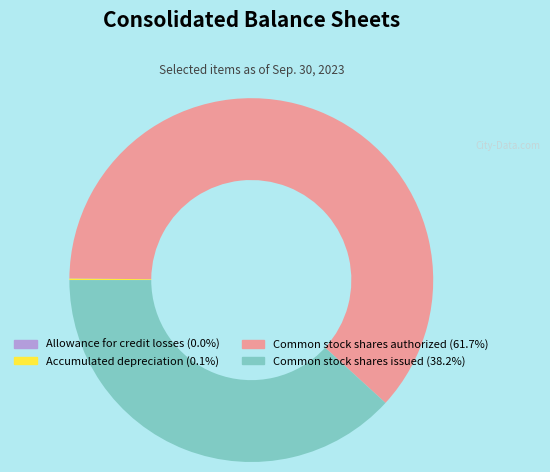

Is there any slice that represents more than half of the pie?

Yes